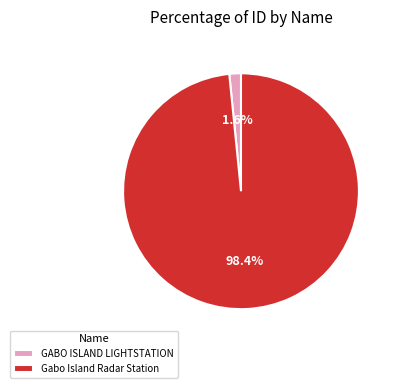

To the nearest percent, what is the difference between the largest and smallest slice percentages?

97%